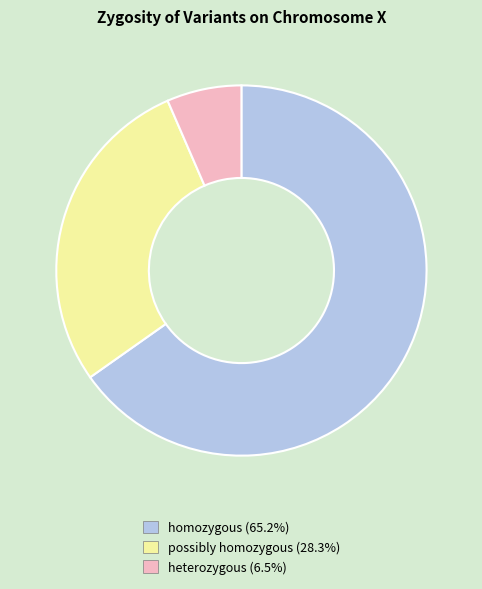

Is there any slice that represents more than half of the pie?

Yes